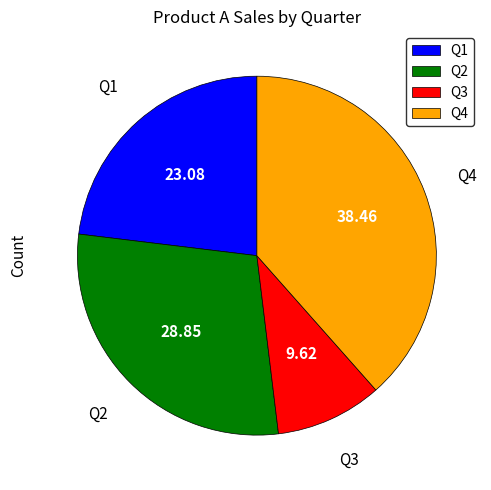

The Q2 slice represents 16% of the pie. True or false?

False